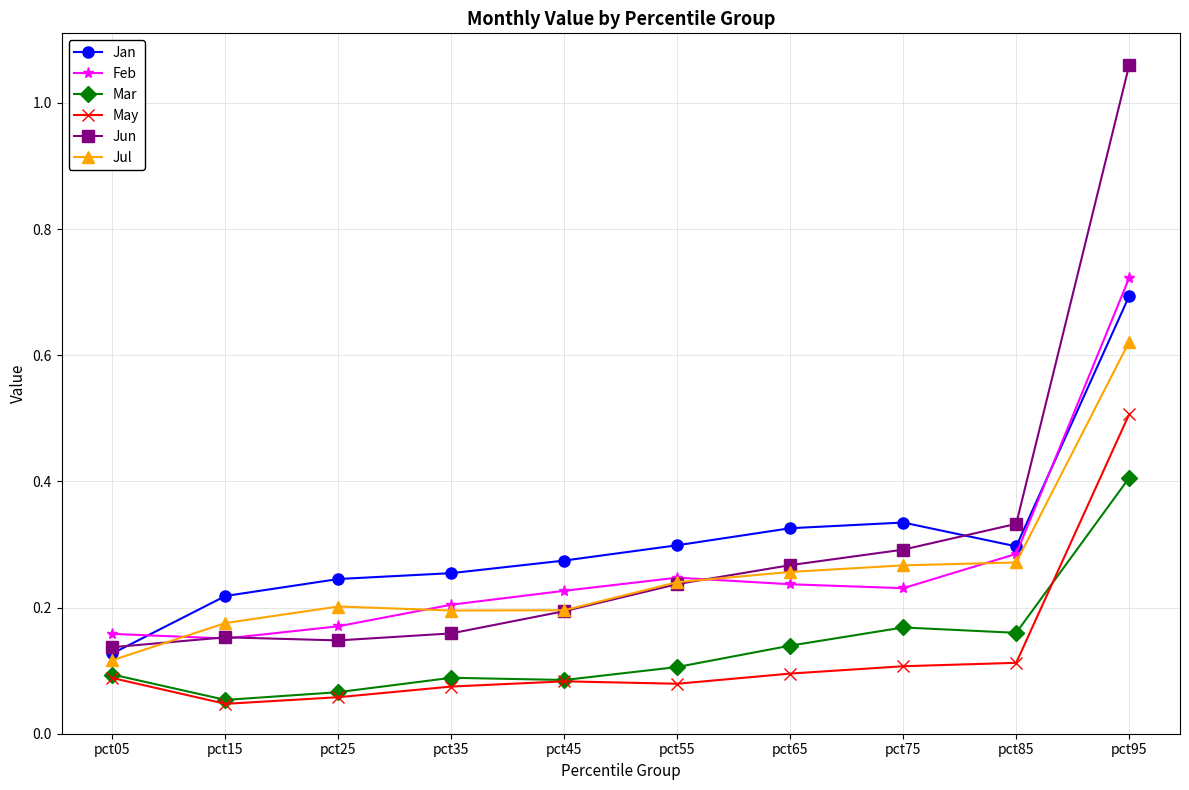

At which category is the sum across all series the highest?

pct95